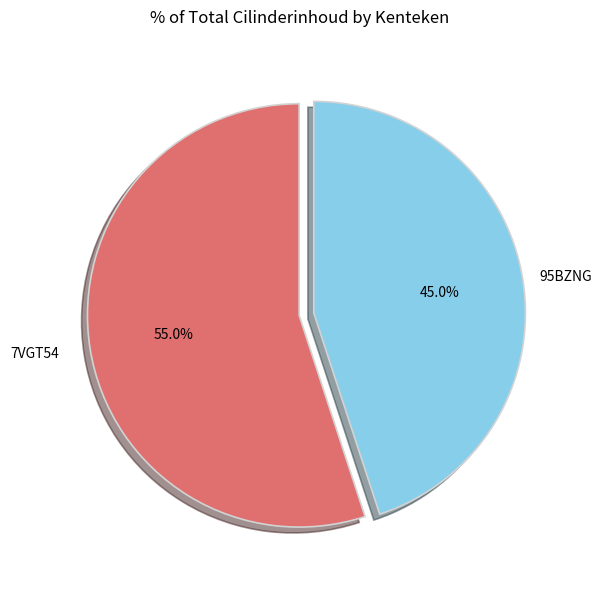

Does any single category account for the majority?

Yes